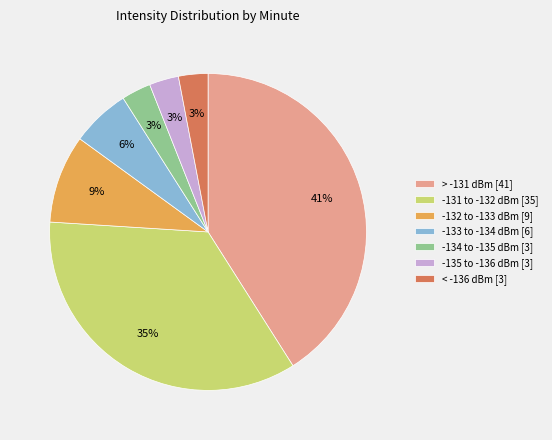

Is there a majority slice in this chart?

No